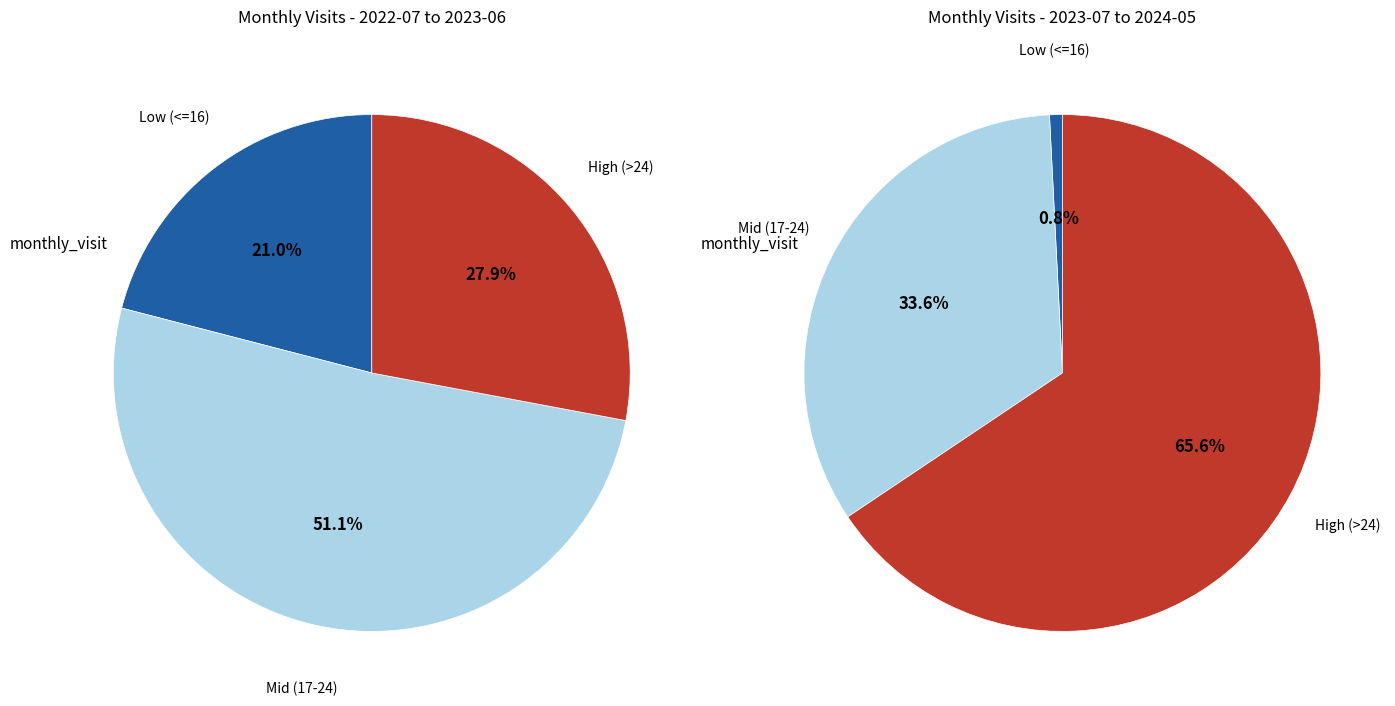

Does 2023-02 represent more than half of the total?

No